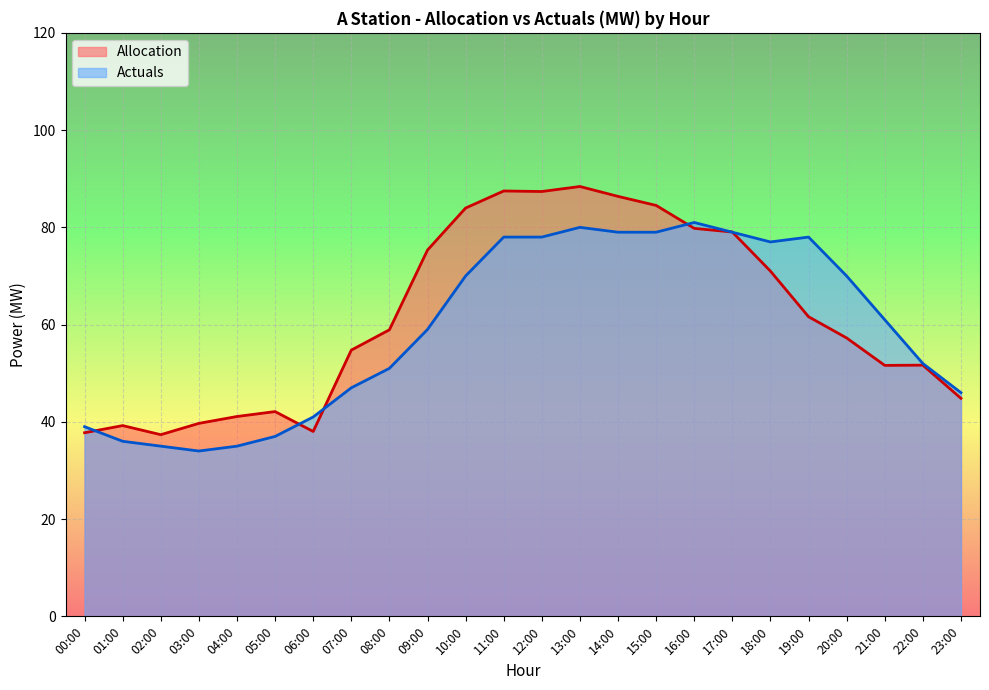

How many lines are shown in the chart?

2